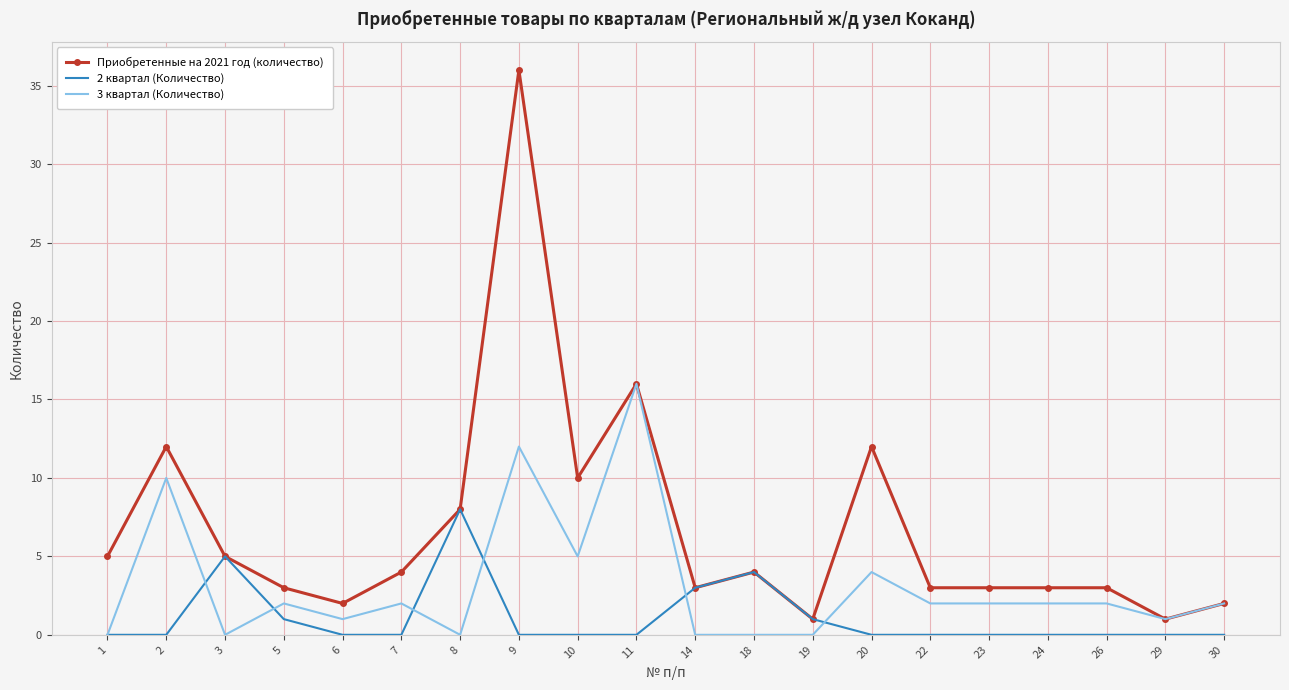

Is it true that Приобретенные на 2021 год (количество) equals 36 at 9?

True